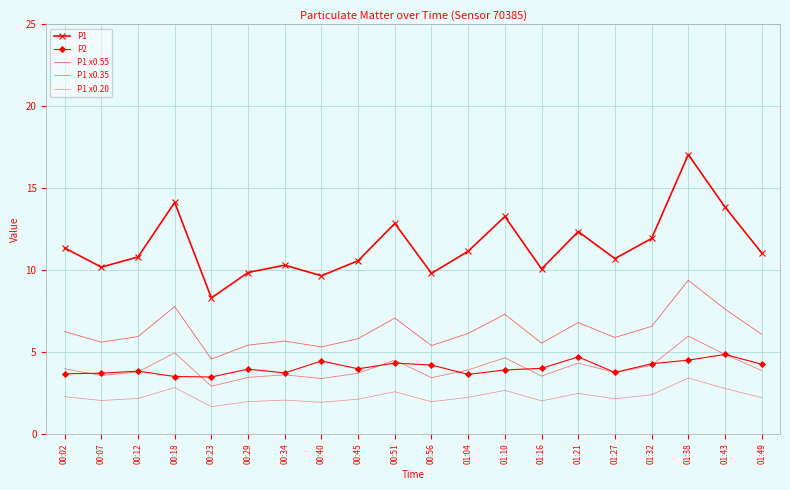

What is the sum of all P1 values?

229.2